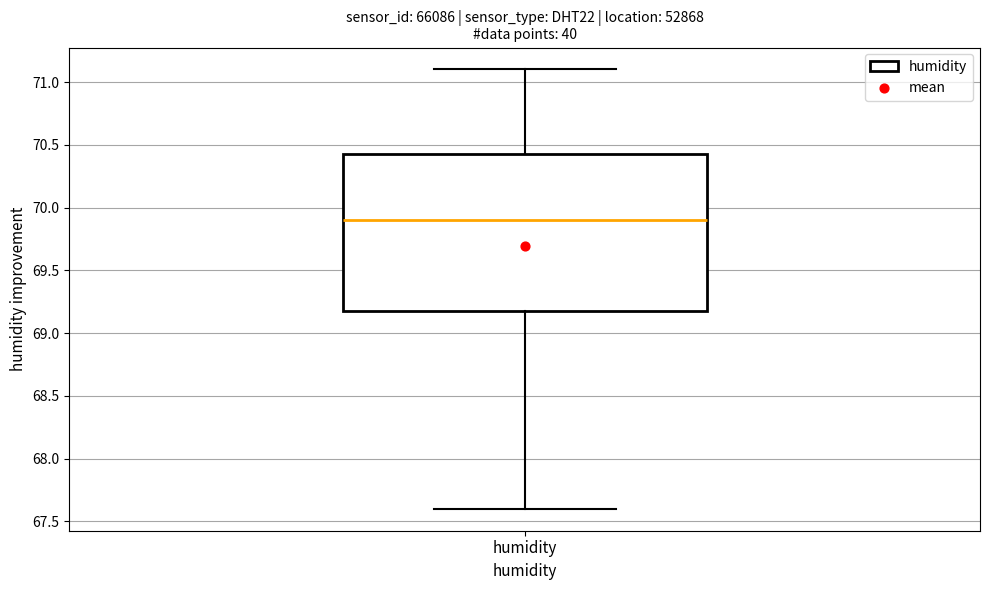

Where is the upper edge of the box for humidity on the y-axis? The values are not printed on the chart, so give them approximately, as read against the axis.

70.45